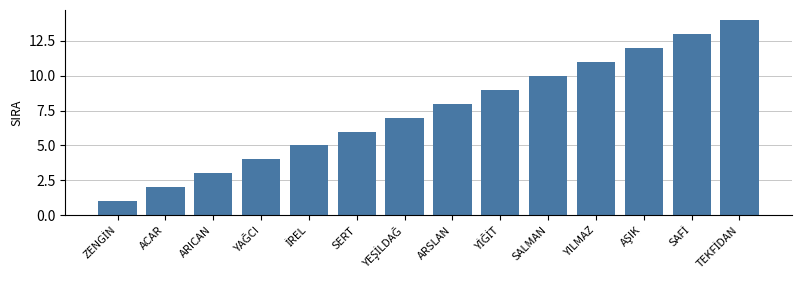

What is the value of the 10th bar from the left?

10